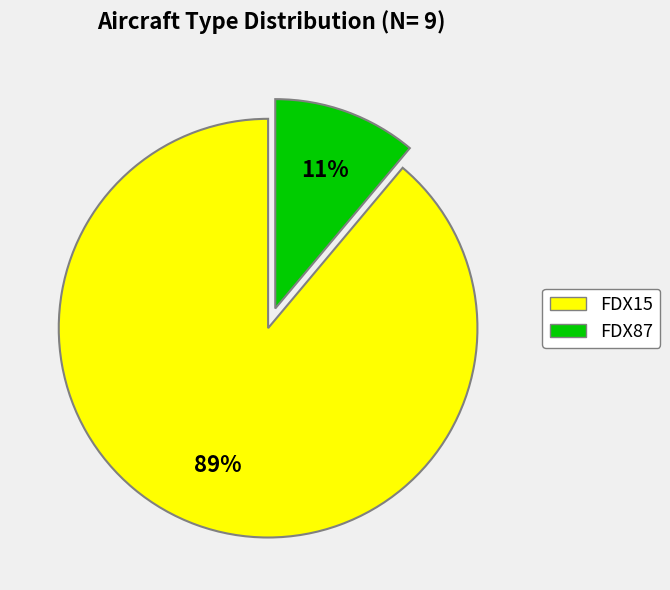

Combined, do FDX15 and FDX87 account for over 50%?

Yes